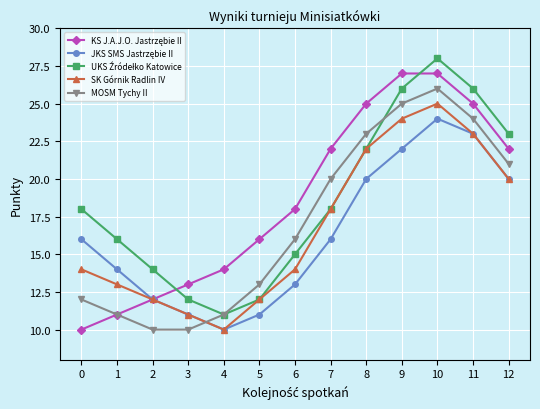

At which category does the chart reach its peak across all series?

10